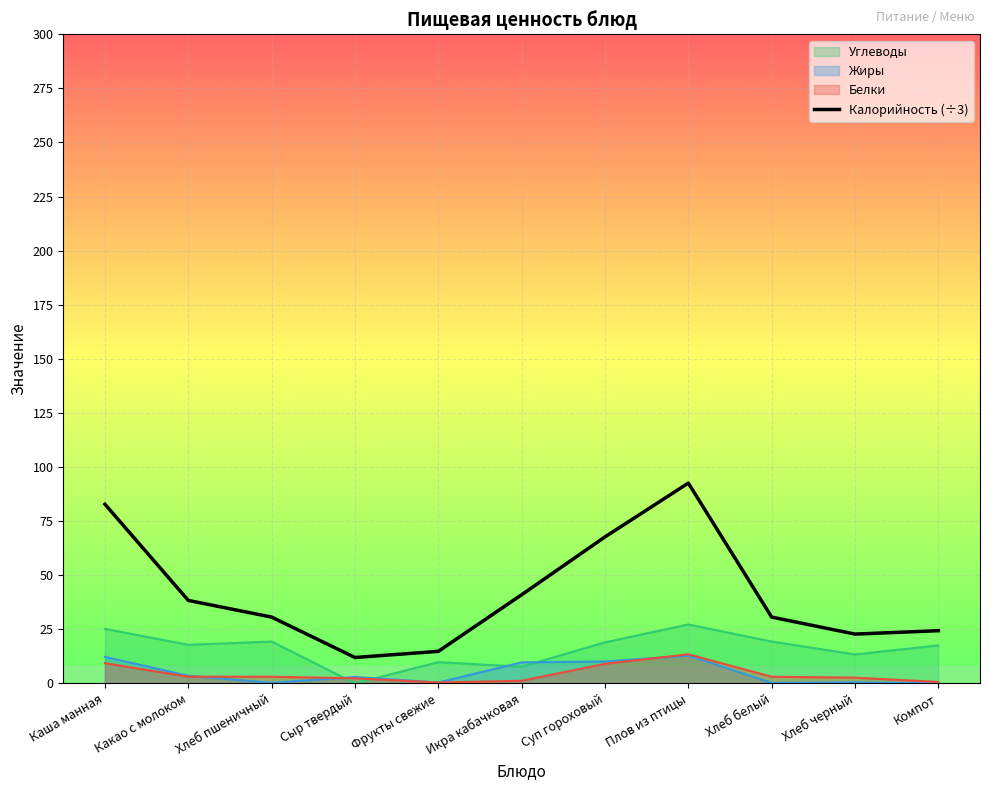

How many points are higher than both their immediate neighbors (excluding endpoints)?

1